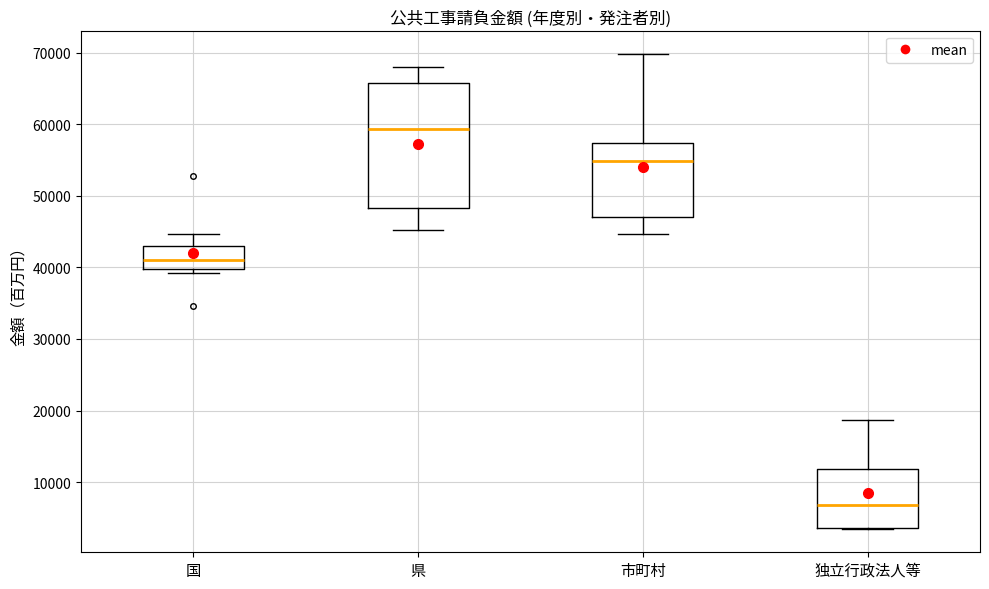

Which box has the lowest median line?

独立行政法人等